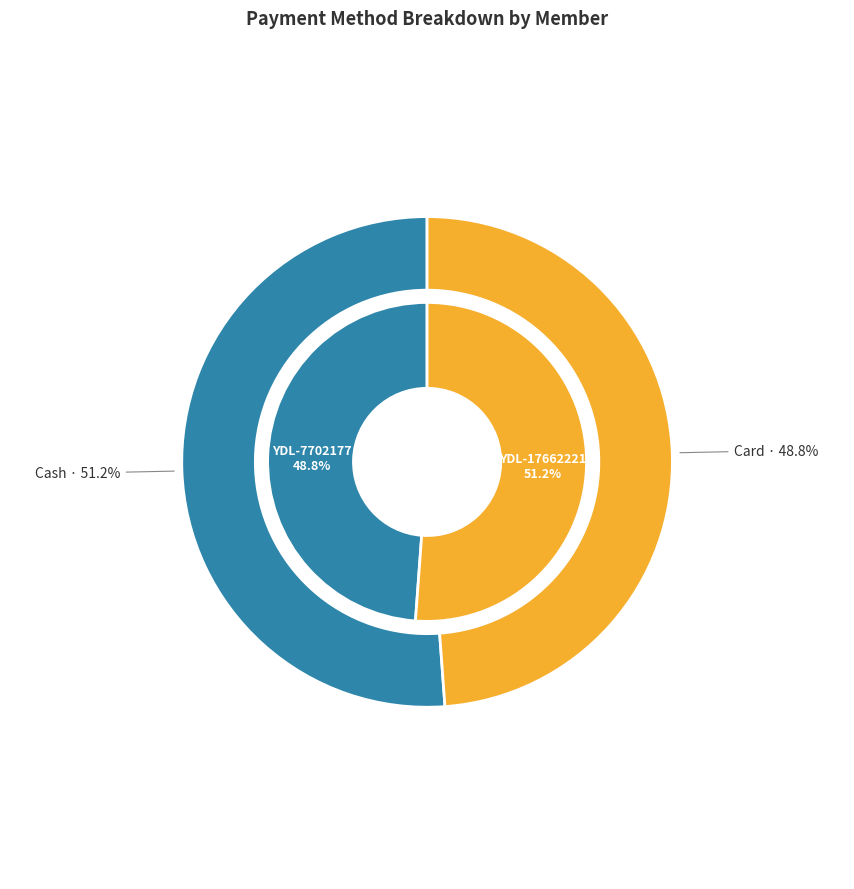

How many segments does this pie chart have?

2